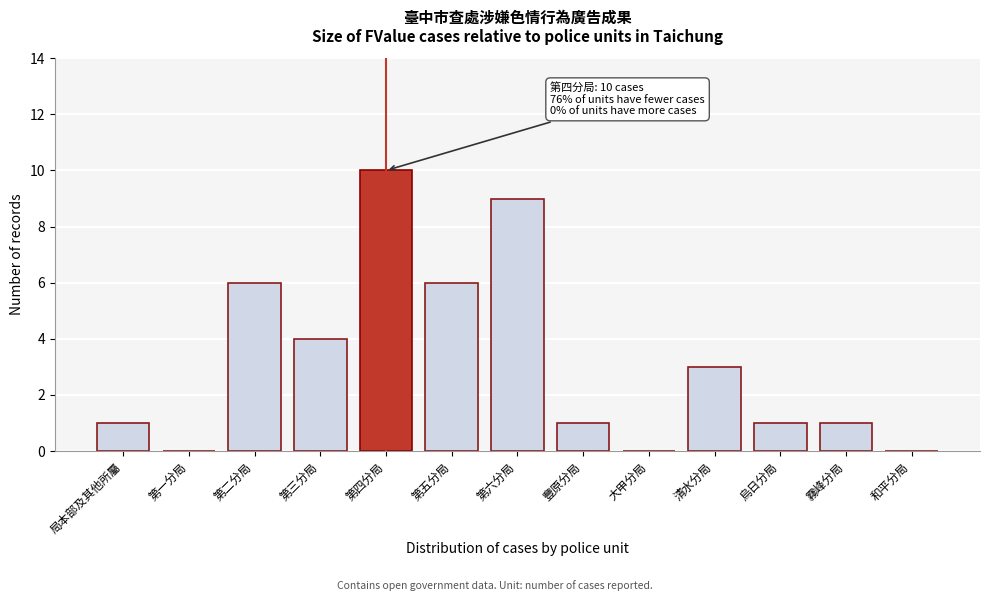

Reading left to right, extract all data points from this chart.

局本部及其他所屬=1	第一分局=0	第二分局=6	第三分局=4	第四分局=10	第五分局=6	第六分局=9	豐原分局=1	大甲分局=0	清水分局=3	烏日分局=1	霧峰分局=1	和平分局=0